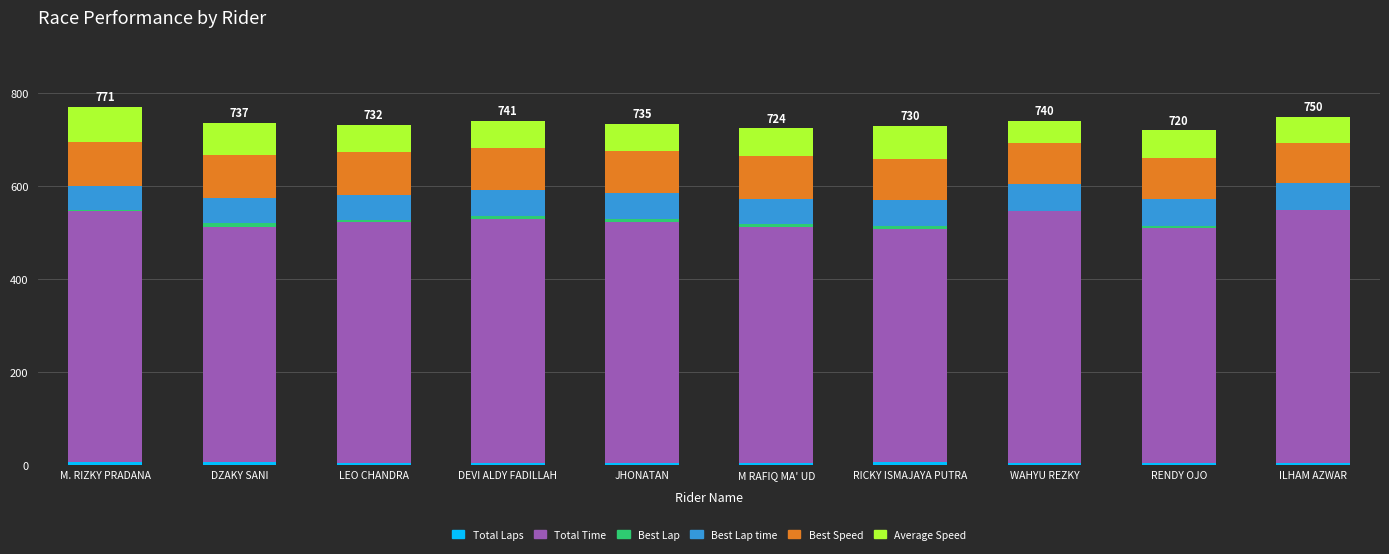

What is the label of the 3rd bar from the left?

LEO CHANDRA